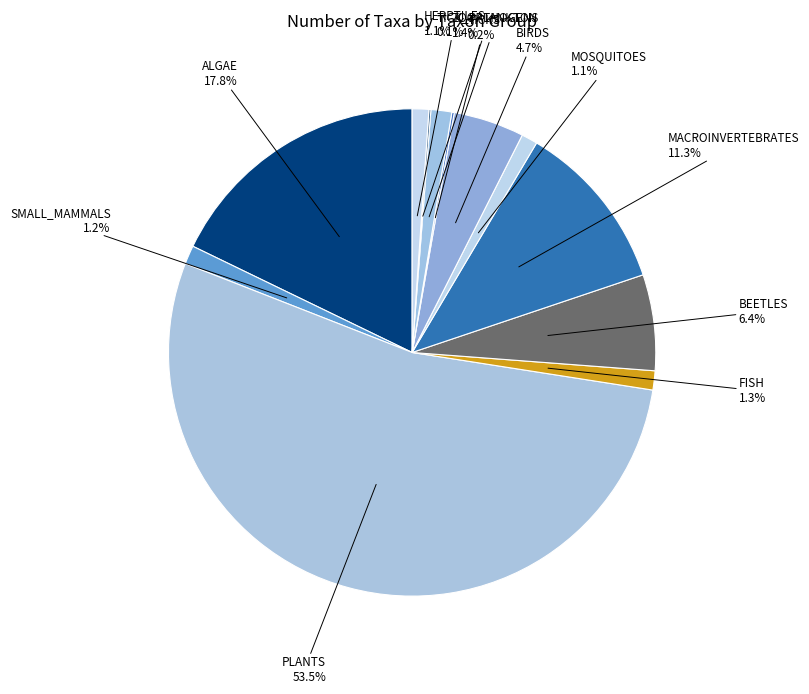

To the nearest percent, what is the difference between the largest and smallest slice percentages?

53%